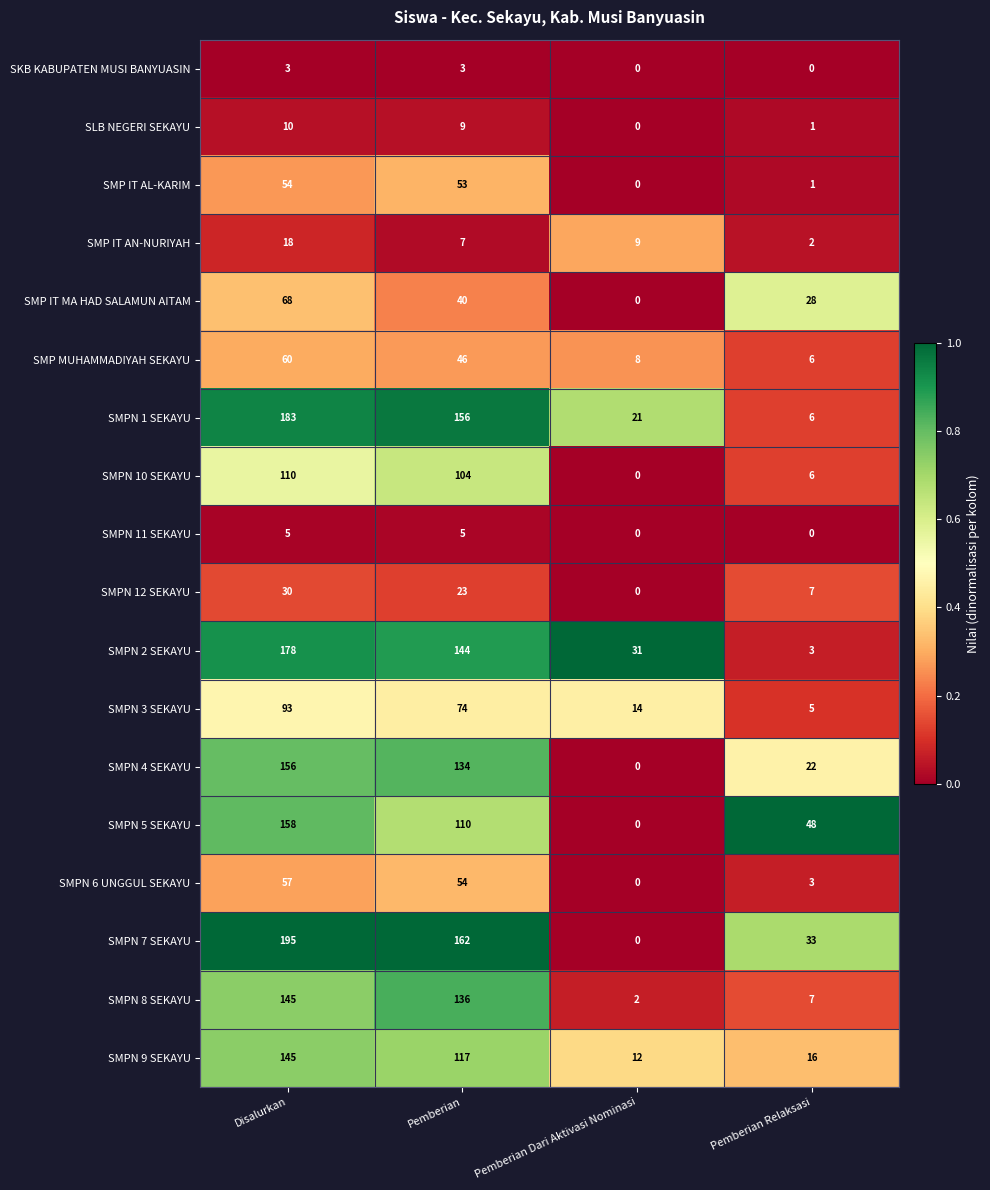

What is the greatest value displayed?

195